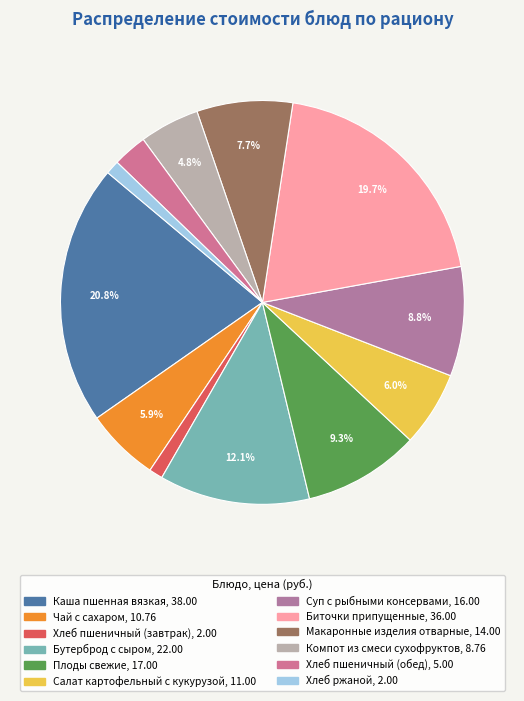

Which has a higher value, Каша пшенная вязкая or Хлеб пшеничный (завтрак)?

Каша пшенная вязкая